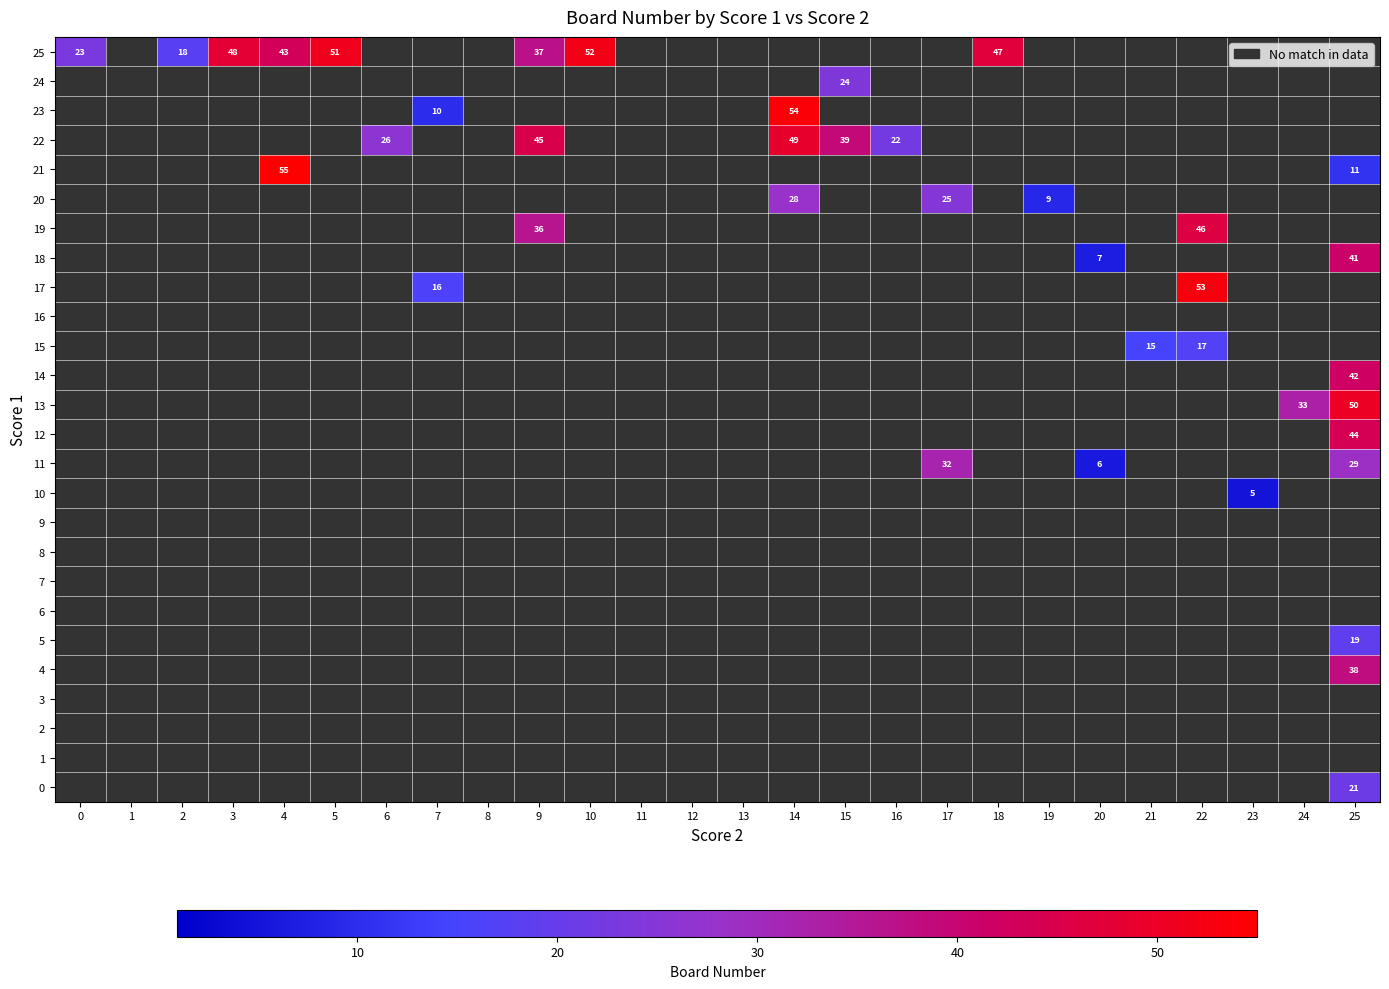

At which category does the chart reach its minimum across all series?

23